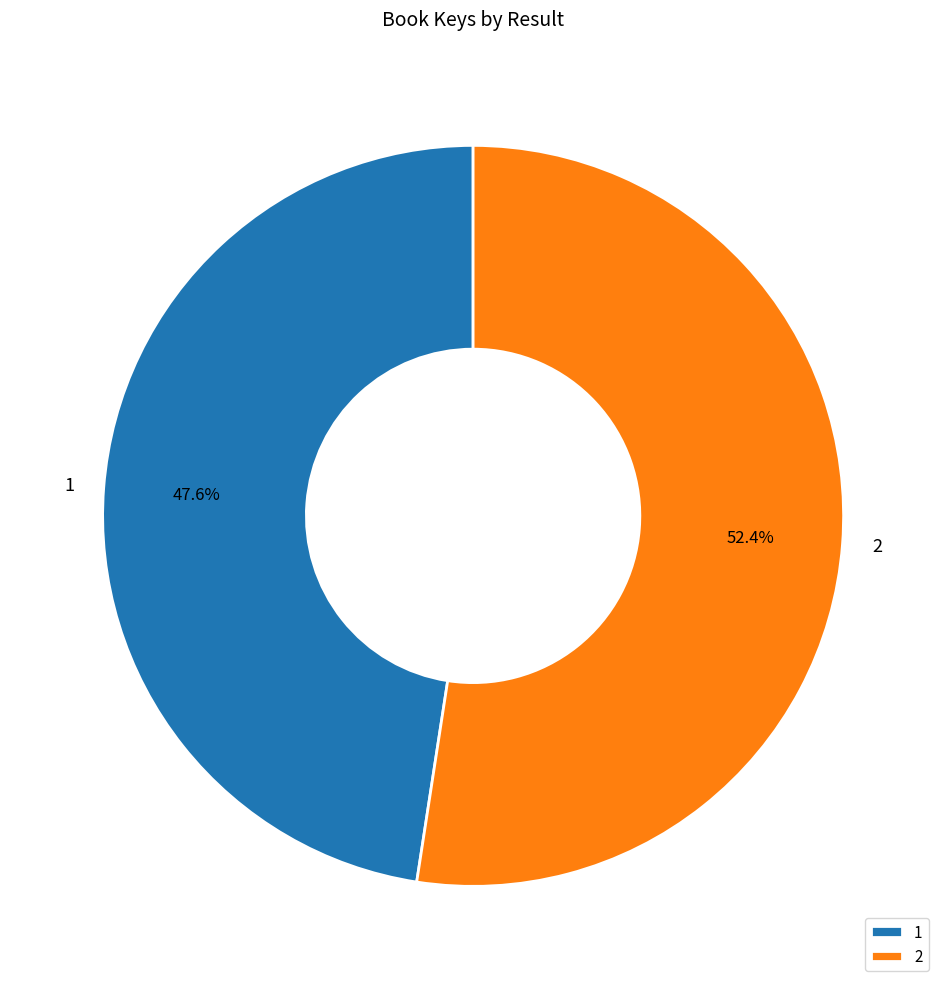

Which has a higher value, 2 or 1?

2